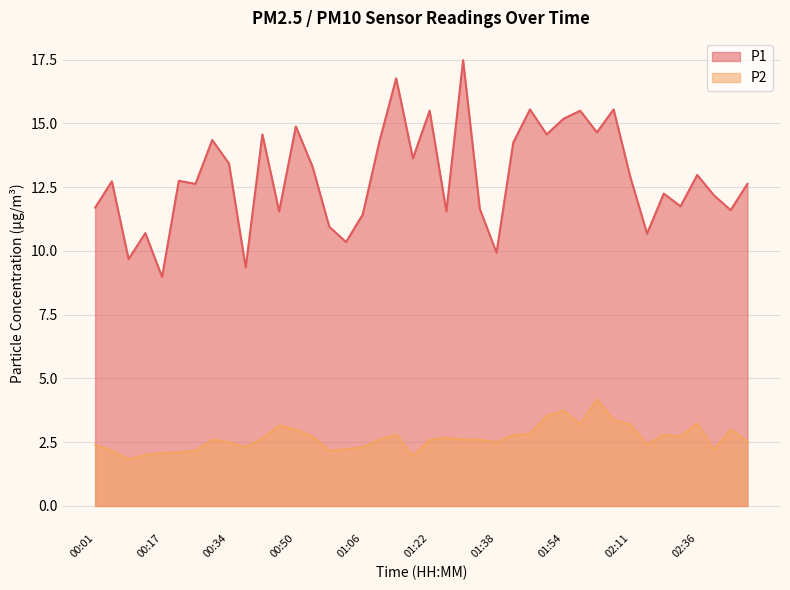

List the labels in order of P1 value, smallest first.

00:17, 00:38, 00:09, 01:38, 01:02, 02:15, 00:13, 00:58, 01:06, 00:46, 01:26, 02:44, 01:34, 00:01, 02:32, 02:40, 02:28, 00:25, 02:48, 00:05, 00:21, 02:11, 02:36, 00:54, 00:34, 01:18, 01:42, 01:10, 00:29, 00:42, 01:50, 02:02, 00:50, 01:54, 01:22, 01:58, 01:46, 02:06, 01:14, 01:30